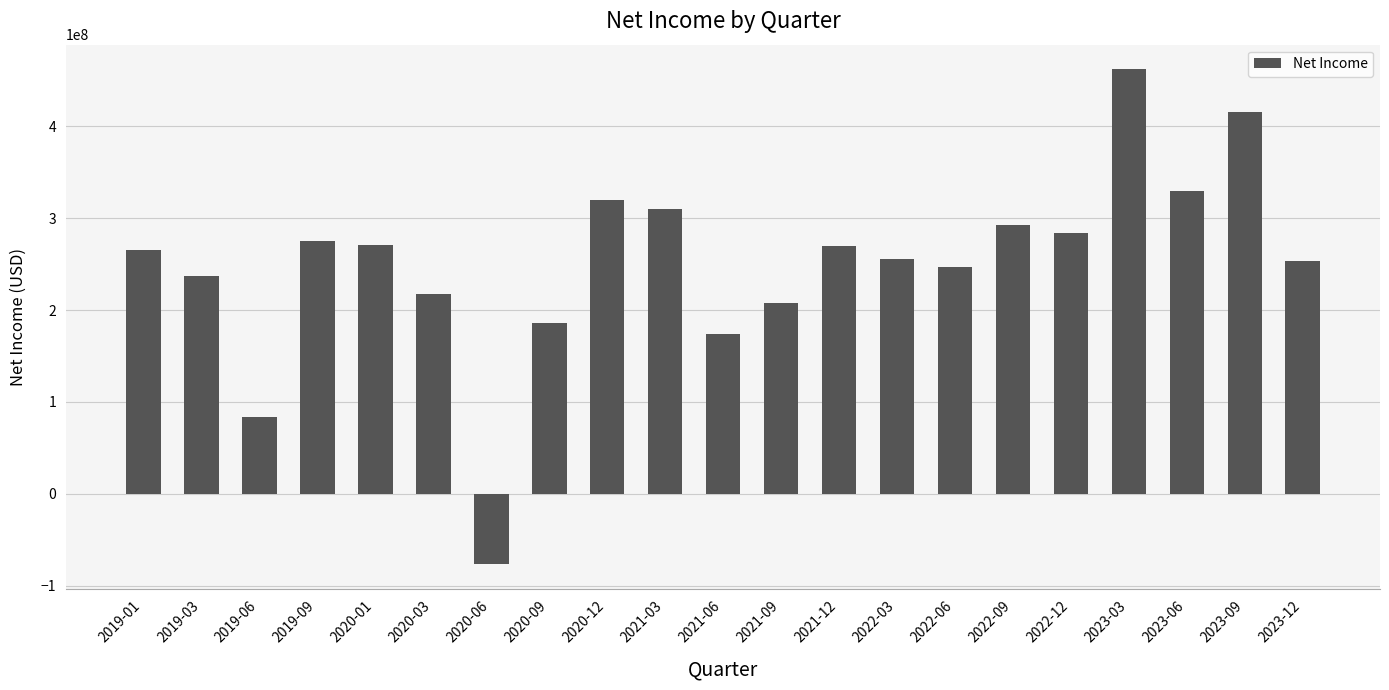

At which category does the chart reach its minimum across all series?

2020-06